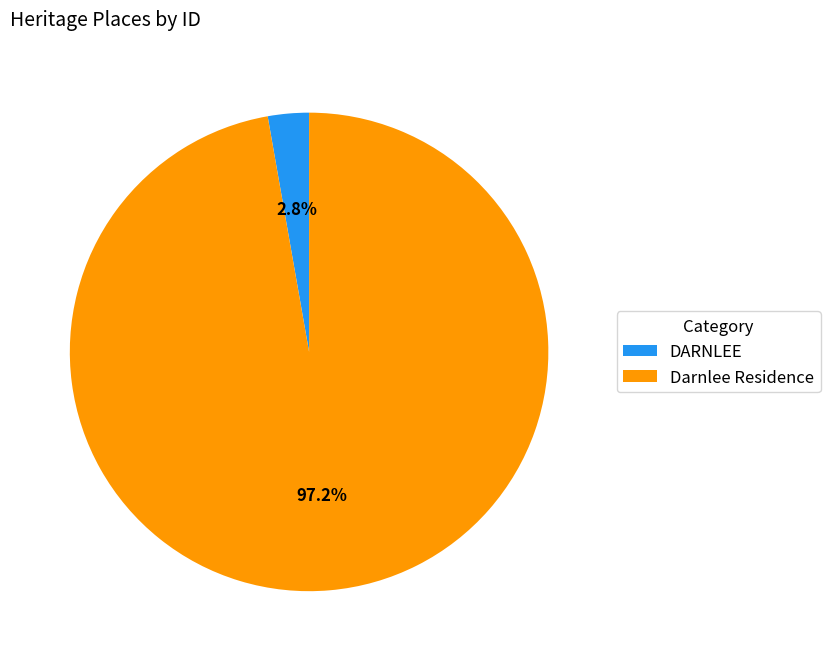

Rank the categories by value from highest to lowest.

Darnlee Residence, DARNLEE